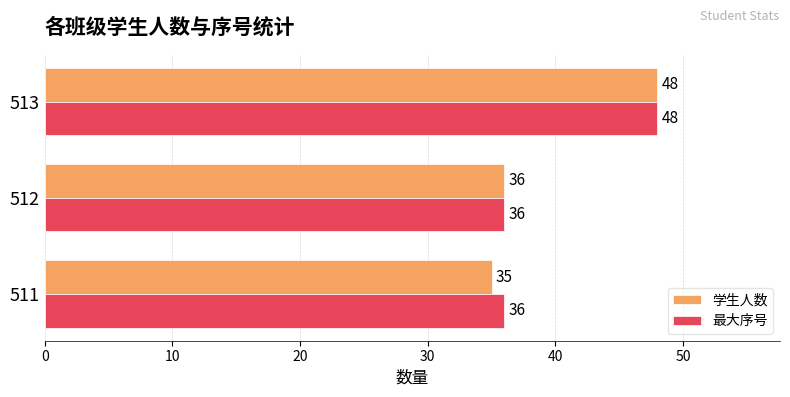

What is the total value across all series at 512?

72